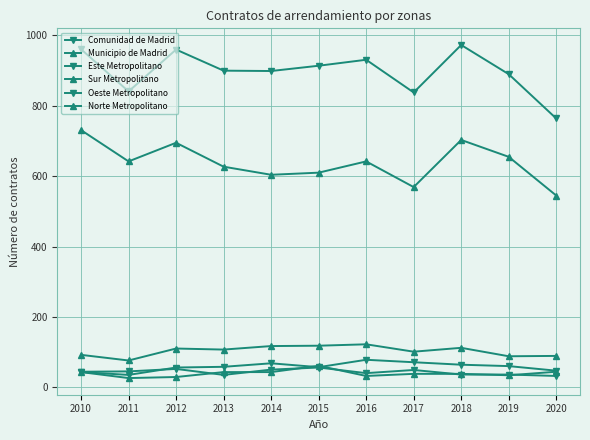

Which category has the highest value in the Municipio de Madrid series?

2010